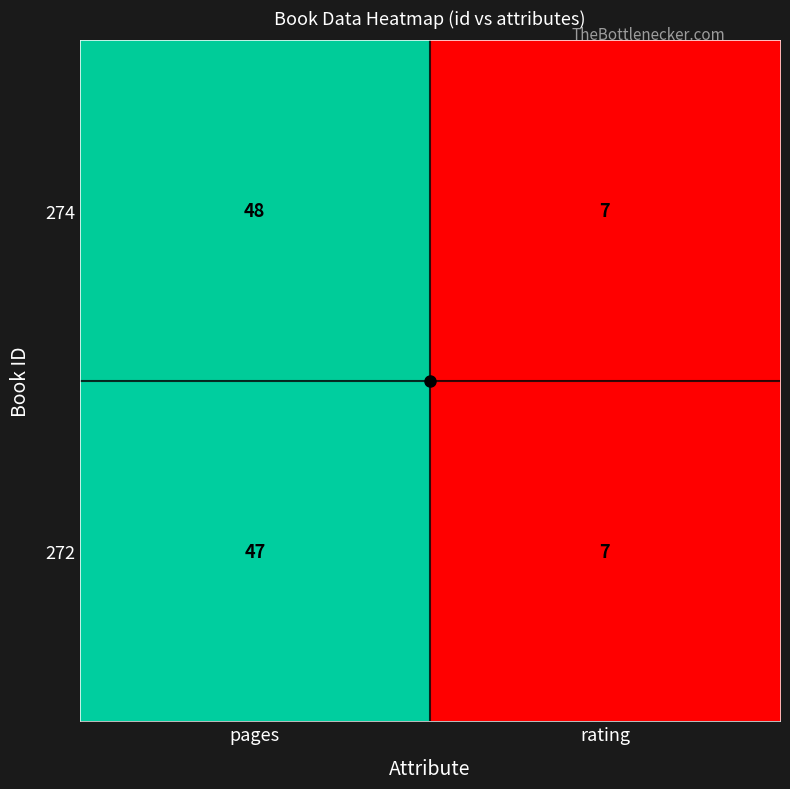

What is the approximate value of 274 at rating?

7